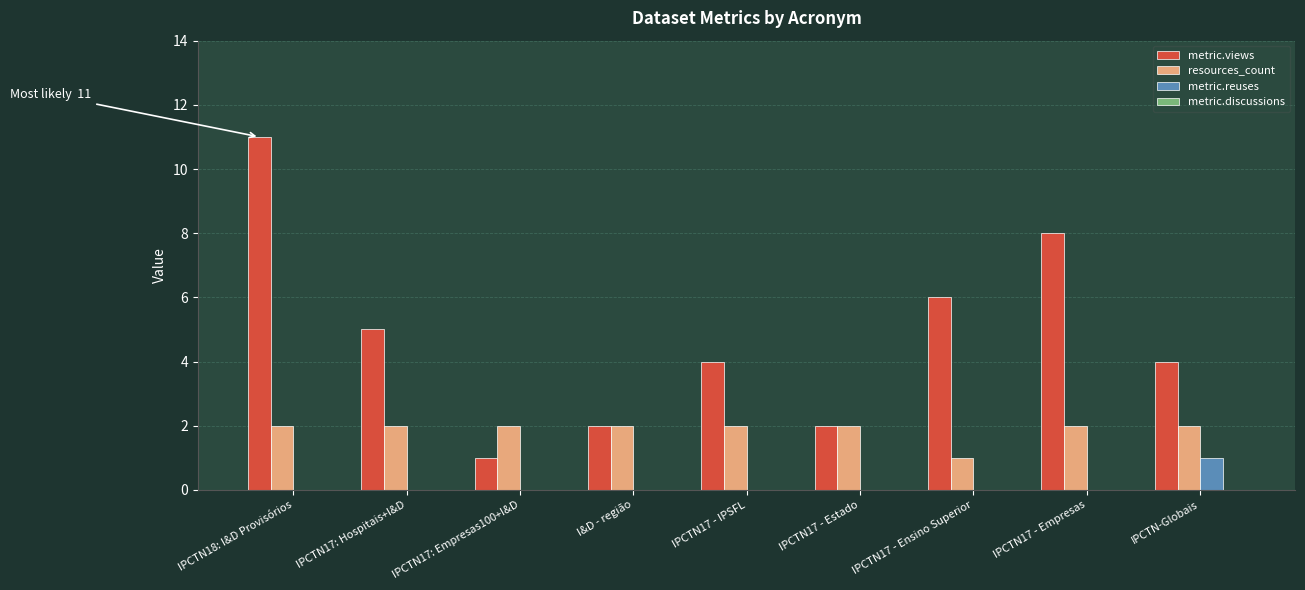

How many data points does each series have?

9